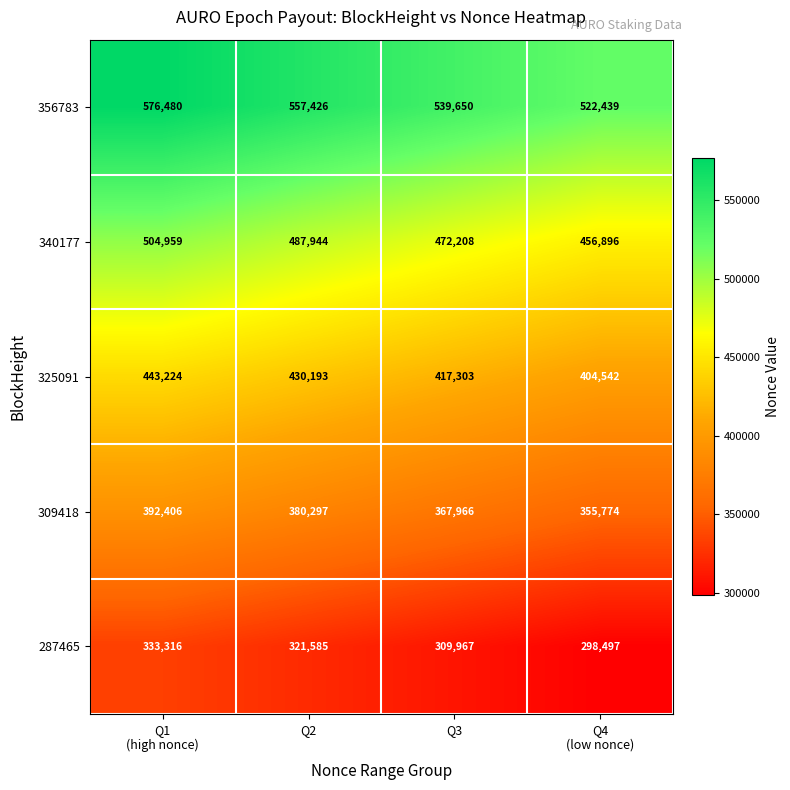

Is it true that 356783 equals 882551 at Q2?

False